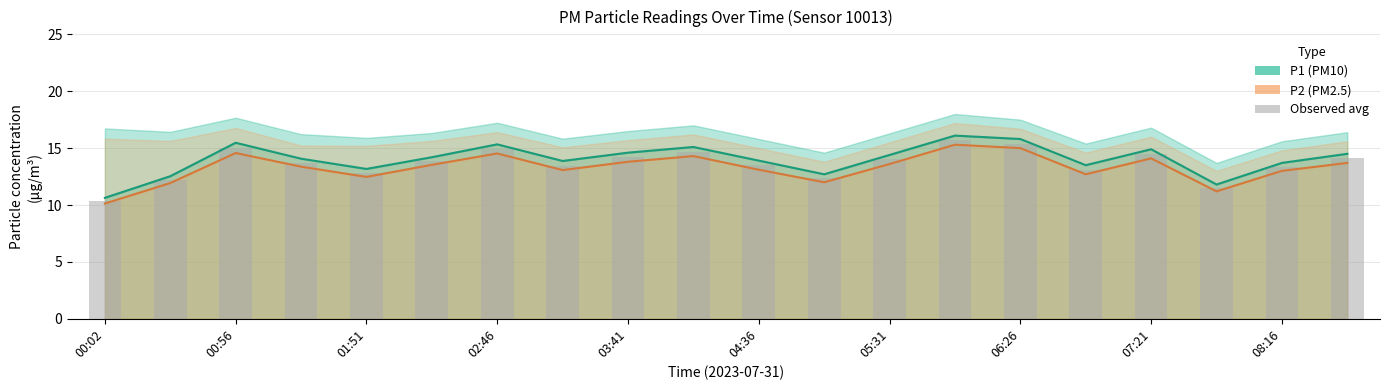

What is the change in value from 13 to 15?

-2.6